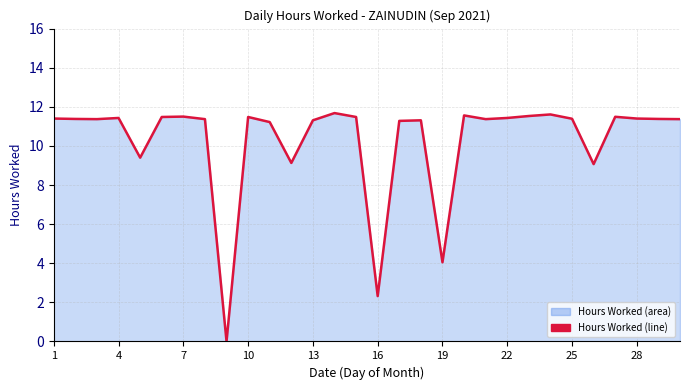

What is the difference between the maximum and minimum values?

11.7